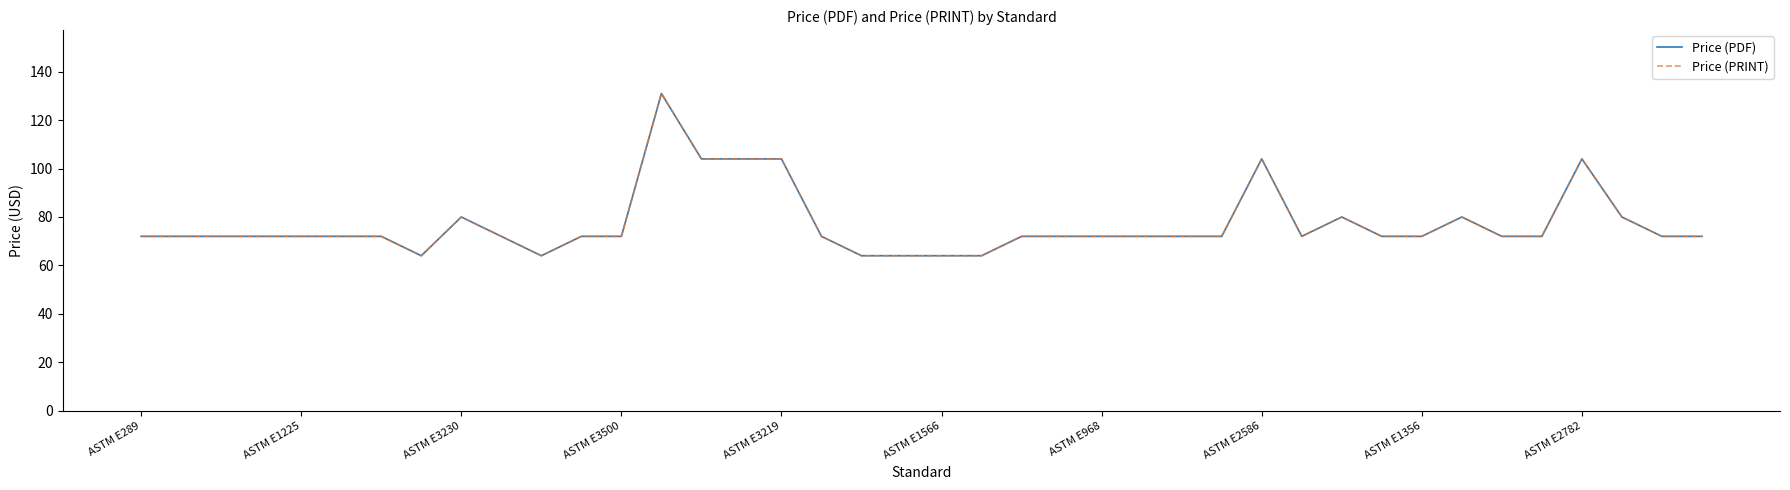

What is the highest value of the Price (PRINT) series?

131